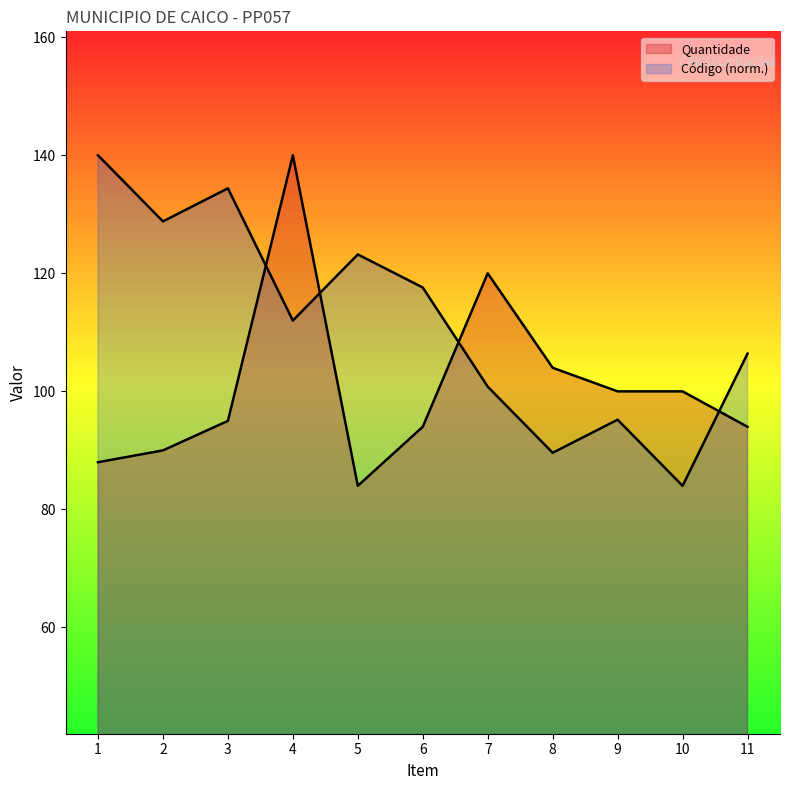

At which label does Código reach its minimum?

10